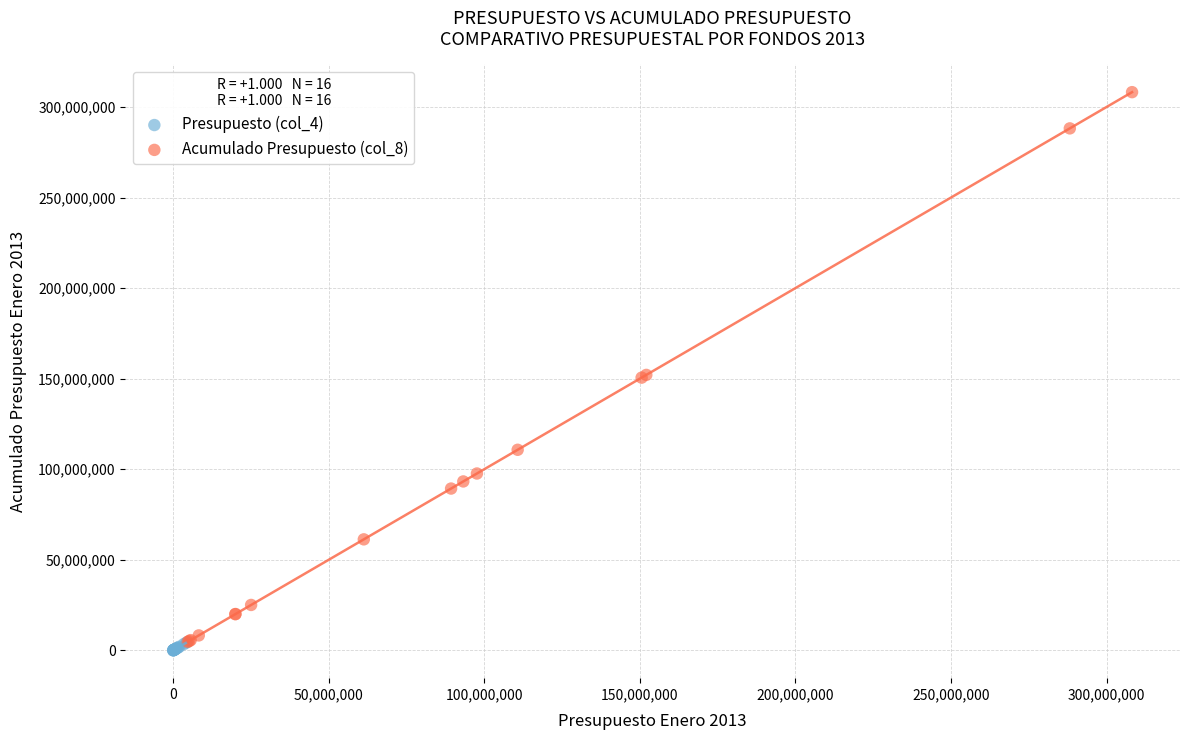

What are all the series names shown in the legend?

Presupuesto (col_4), Acumulado Presupuesto (col_8)